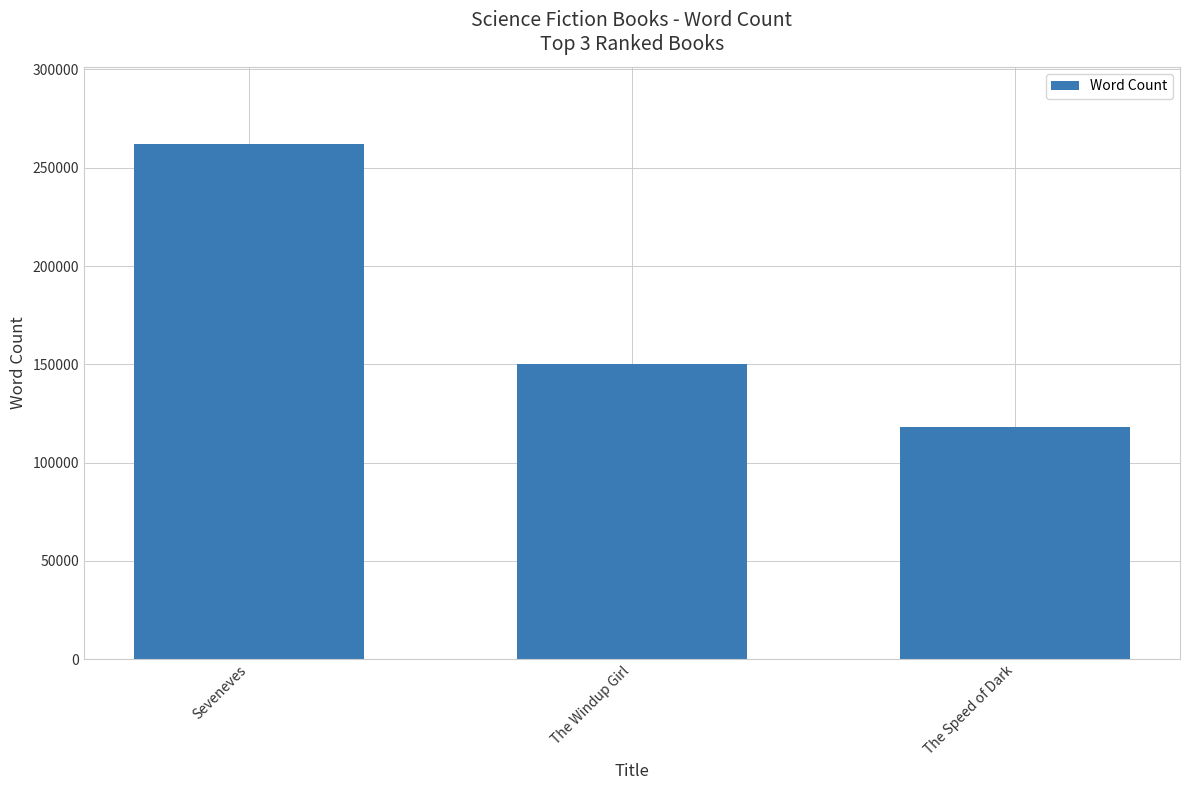

At which category does the chart reach its minimum across all series?

The Speed of Dark